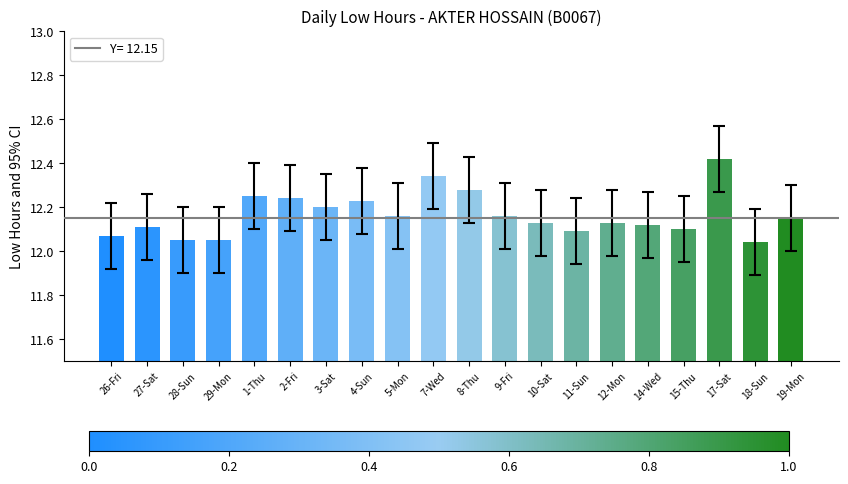

Are the bars horizontal?

No